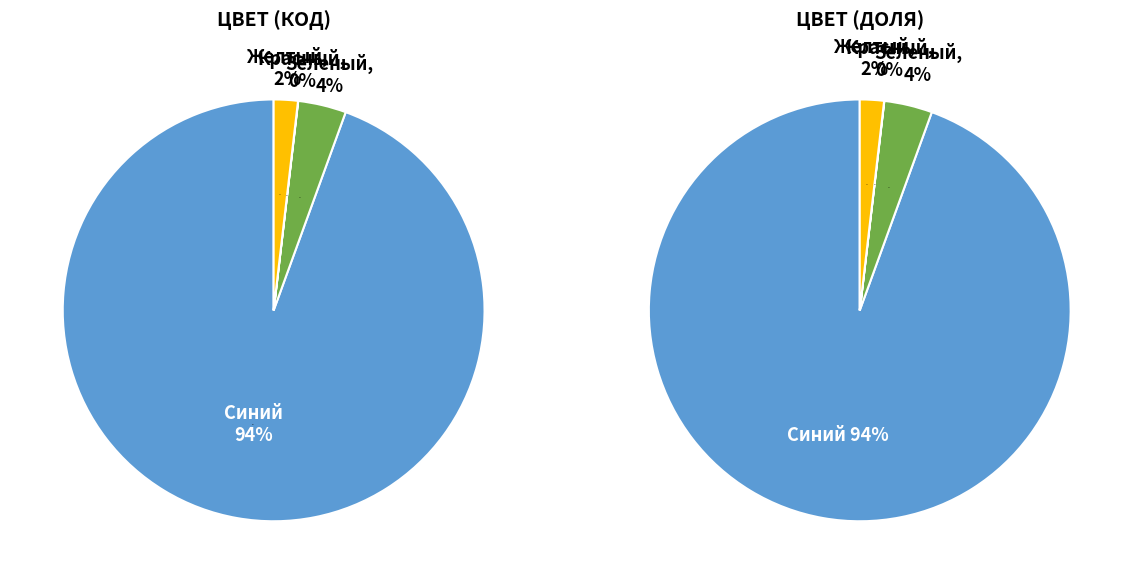

Does Зеленый represent more than half of the total?

No